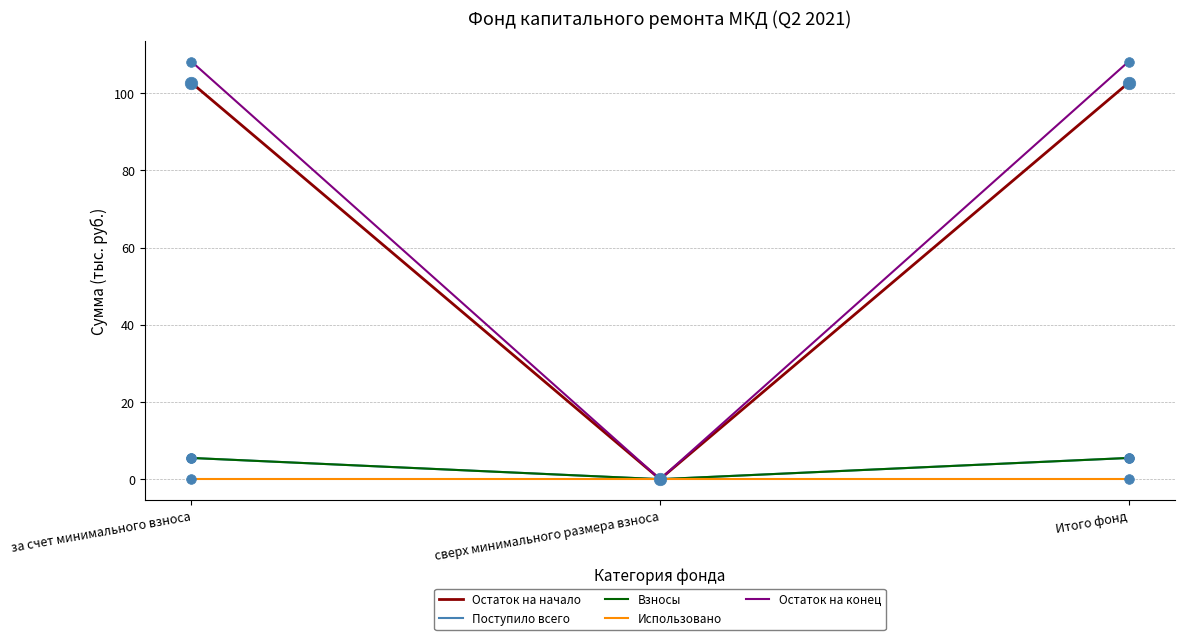

Does the chart display data point markers on the line(s)?

No